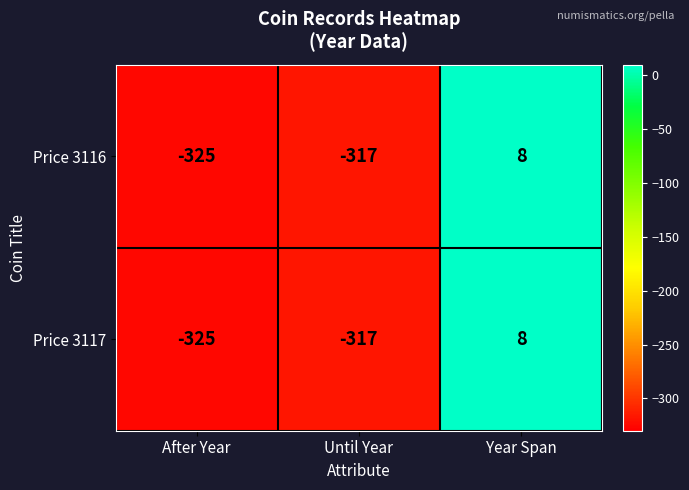

Reading right to left, transcribe all the data shown in this chart.

Price 3116: Year Span=8	Until Year=-317	After Year=-325
Price 3117: Year Span=8	Until Year=-317	After Year=-325